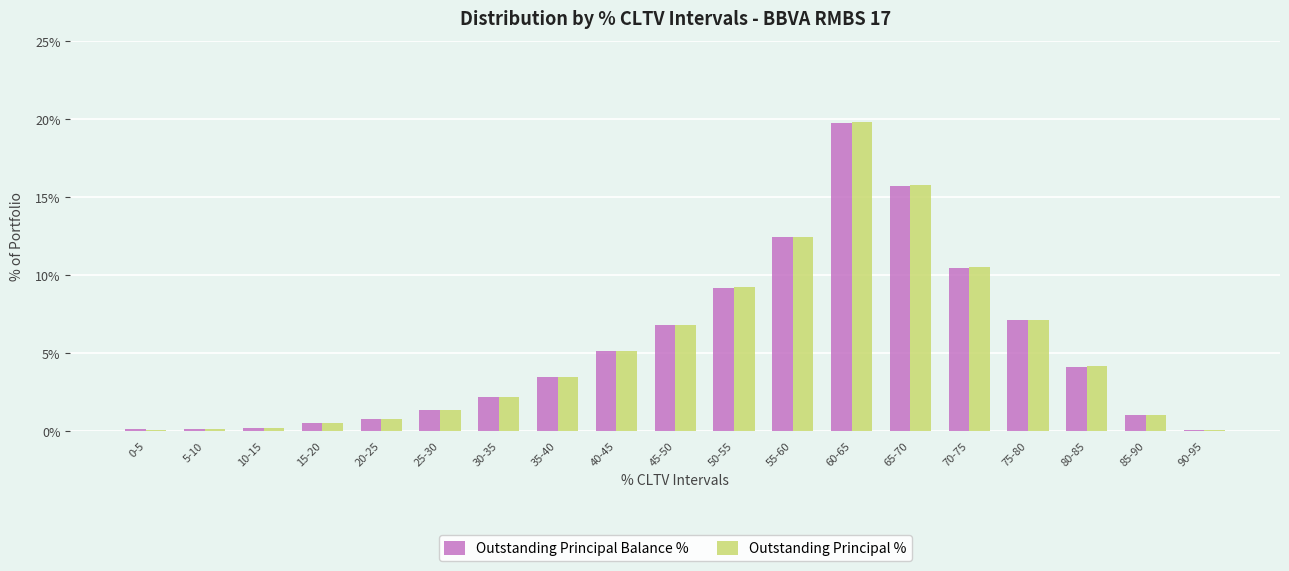

At which label does Outstanding Principal % first exceed 3?

35-40